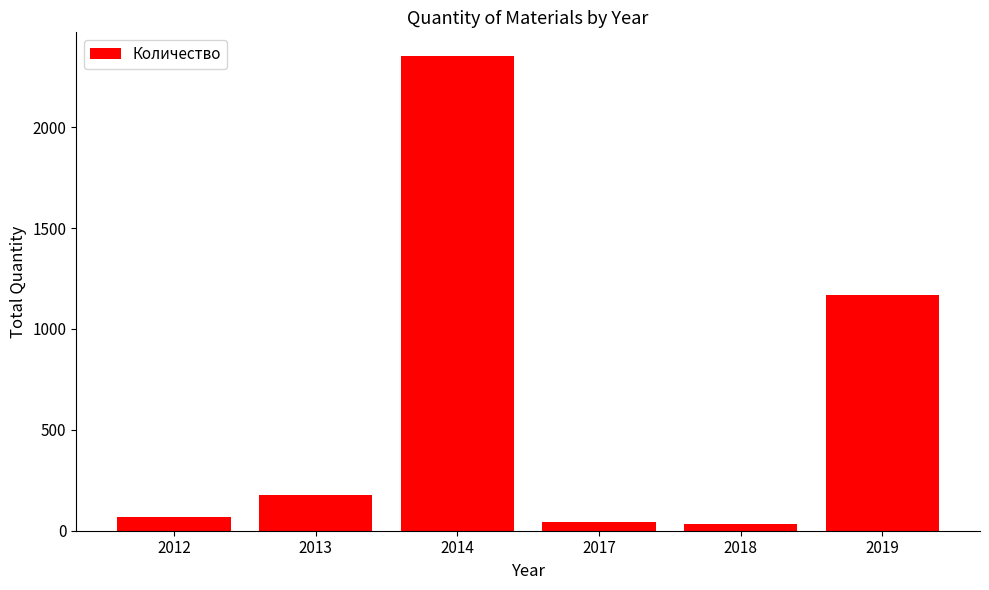

At which label is the value closest to 1193?

2019